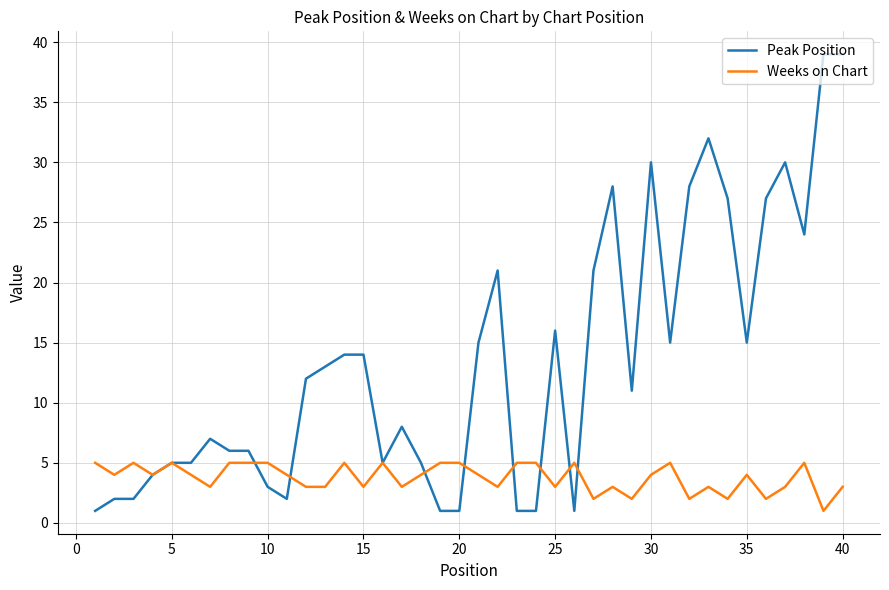

Reading left to right, what are all the values shown in this chart?

Peak Position: 1	2	2	4	5	5	7	6	6	3	2	12	13	14	14	5	8	5	1	1	15	21	1	1	16	1	21	28	11	30	15	28	32	27	15	27	30	24	39	39
Weeks on Chart: 5	4	5	4	5	4	3	5	5	5	4	3	3	5	3	5	3	4	5	5	4	3	5	5	3	5	2	3	2	4	5	2	3	2	4	2	3	5	1	3